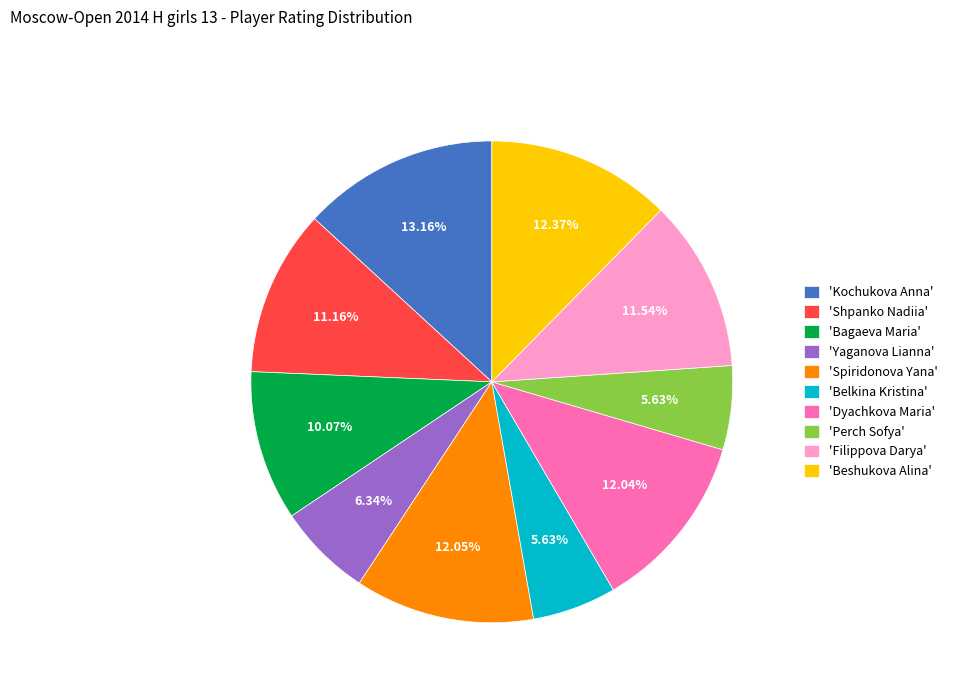

Does 'Shpanko Nadiia' represent more than half of the total?

No